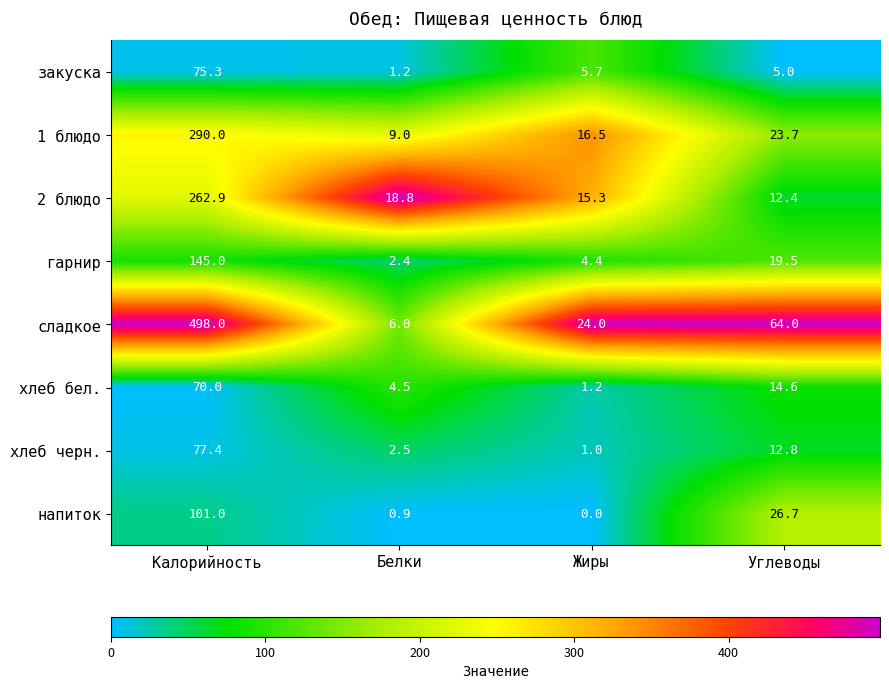

Rank the series by their maximum value, from lowest to highest.

хлеб бел., закуска, хлеб черн., напиток, гарнир, 2 блюдо, 1 блюдо, сладкое